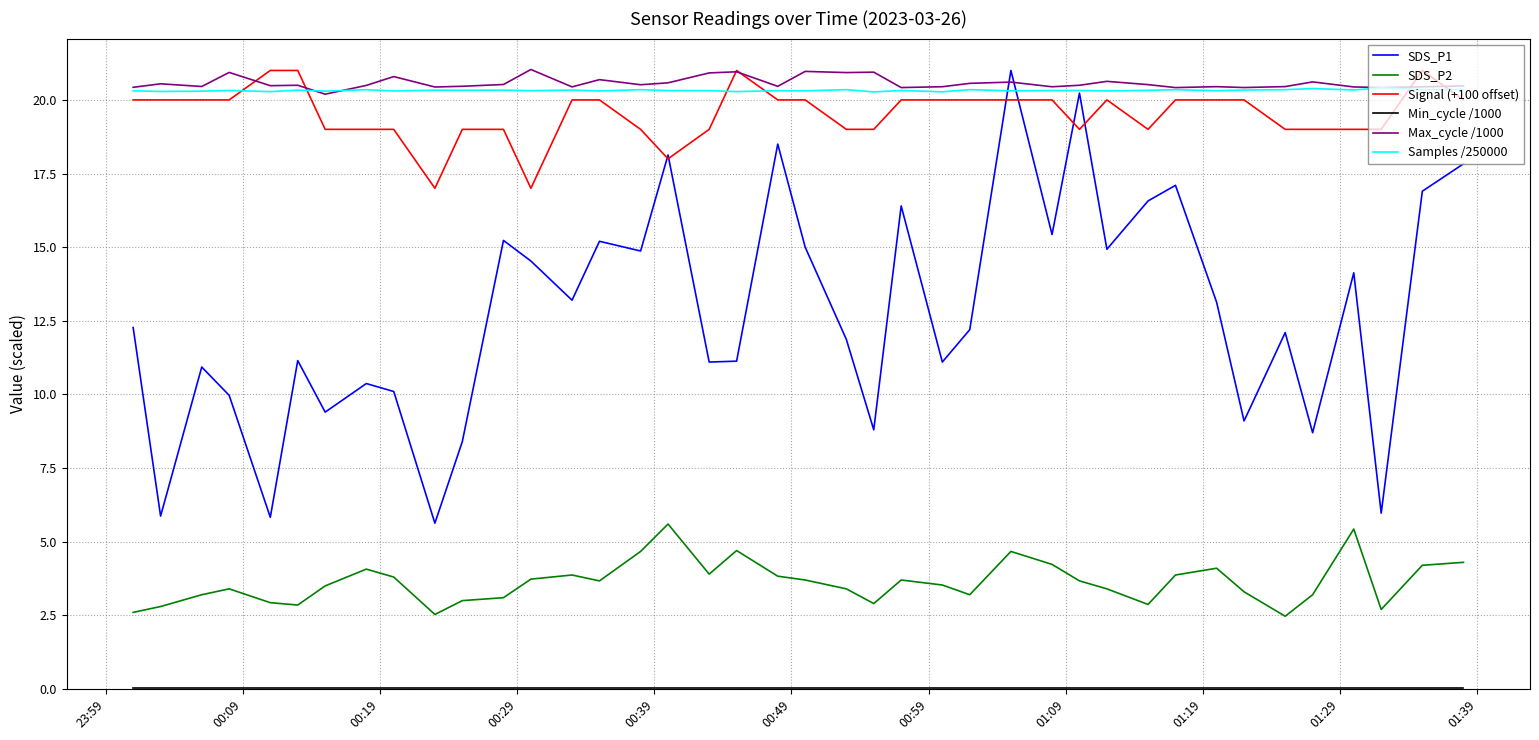

How many lines are shown in the chart?

6